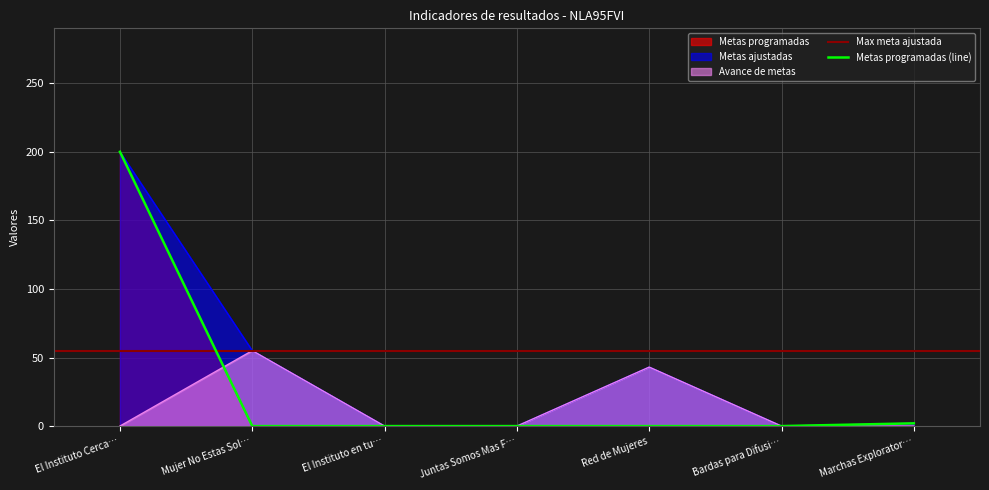

What is the highest value of the Metas programadas series?

200